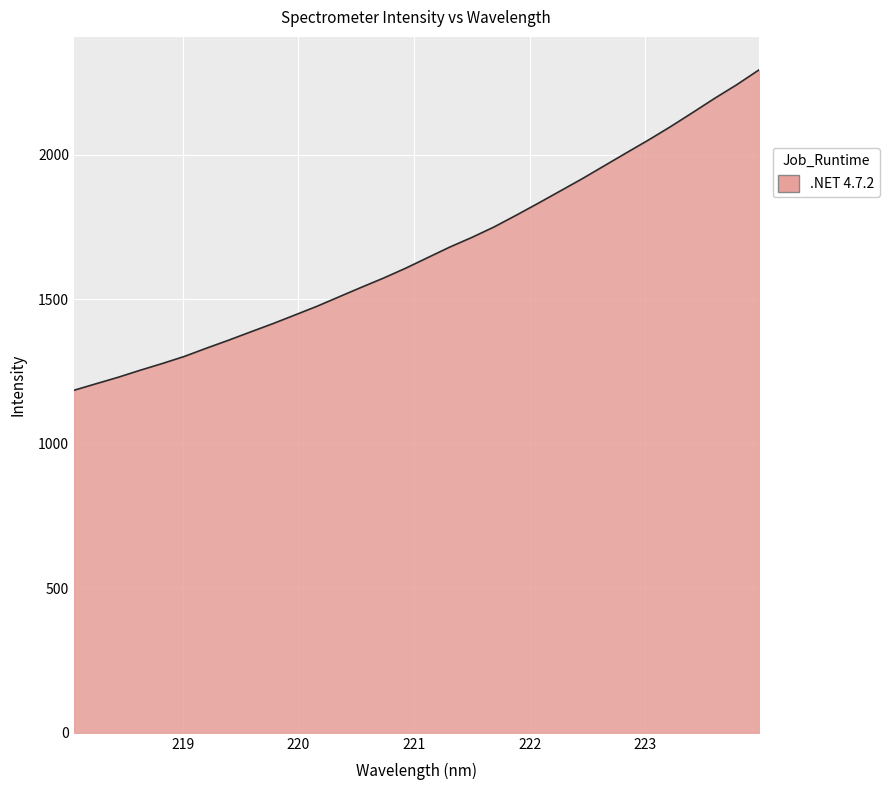

How many distinct data groups are displayed?

1